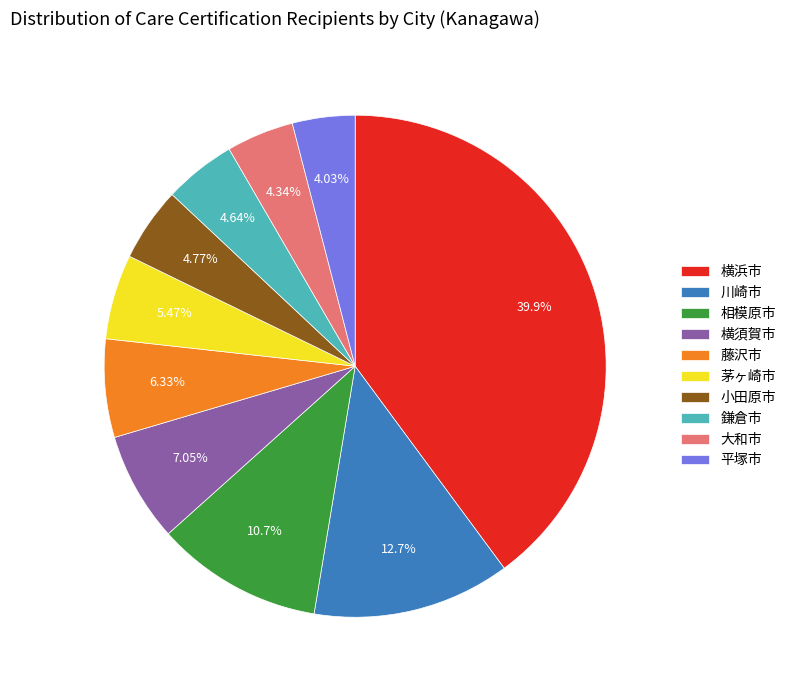

Count the number of slices in the pie.

10